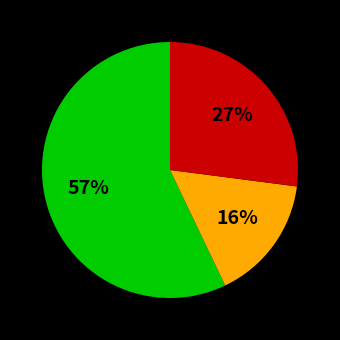

How many slices are in this pie chart?

3